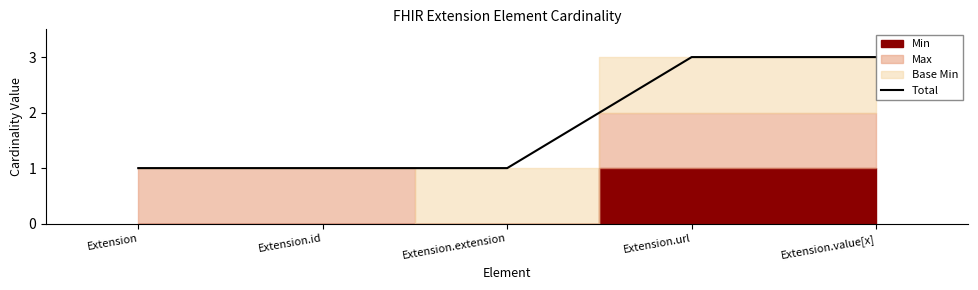

Rank the categories by value from lowest to highest.

Extension, Extension.id, Extension.extension, Extension.url, Extension.value[x]